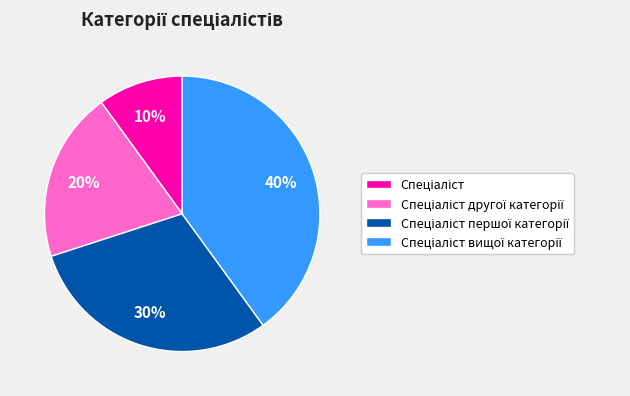

To the nearest percent, what is the average slice percentage?

25%